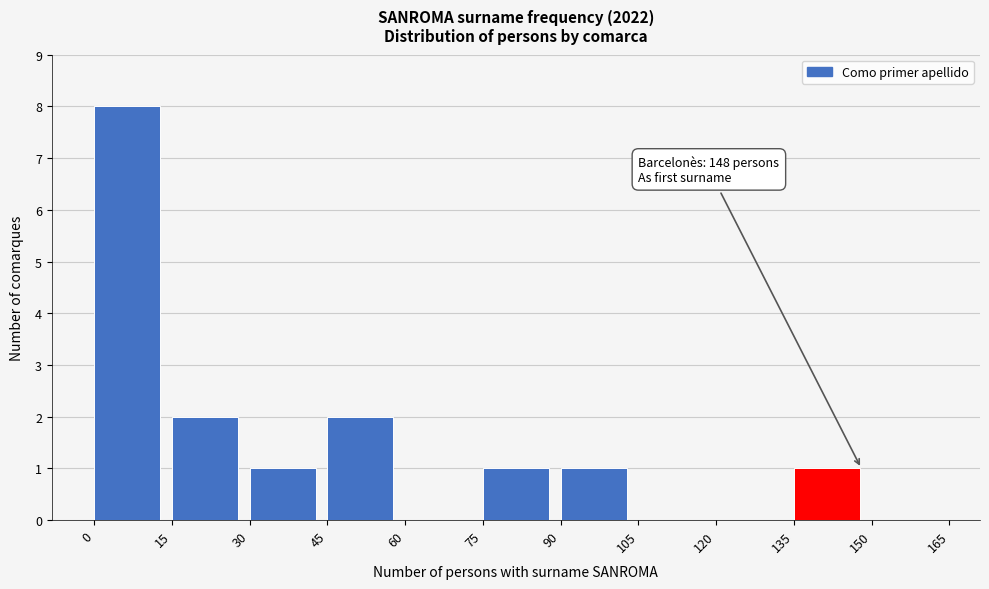

Over which range of the x-axis is the bar tallest?

0 to 15